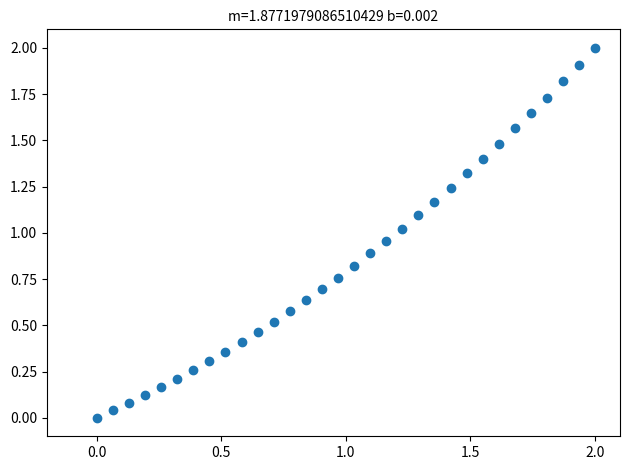

What is the range of X values (max minus min)?

2.0